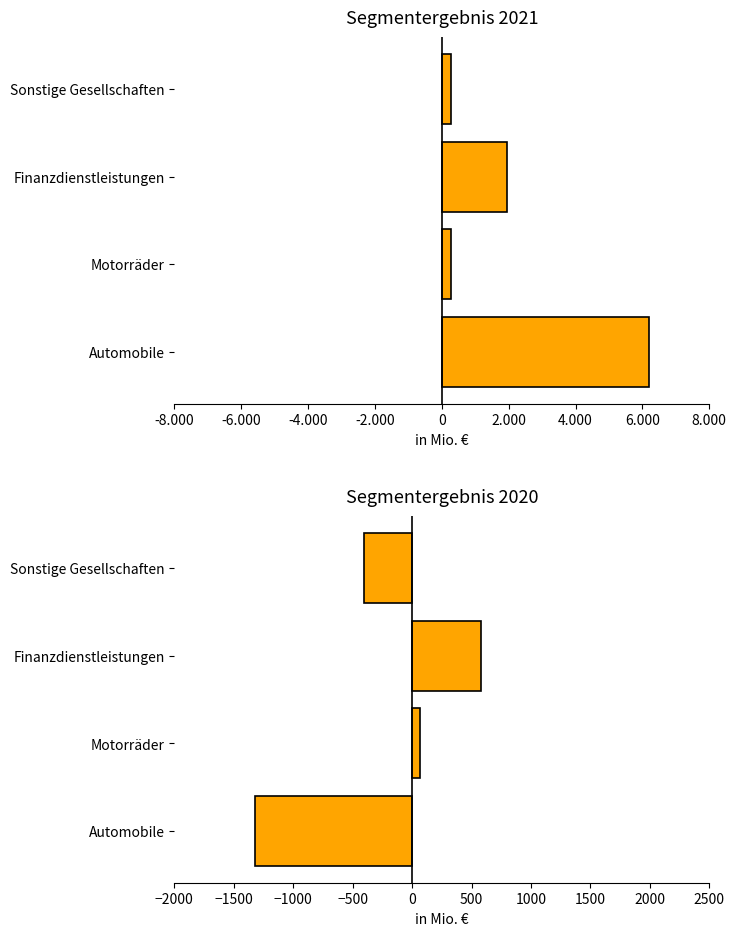

How many groups of bars are there?

4